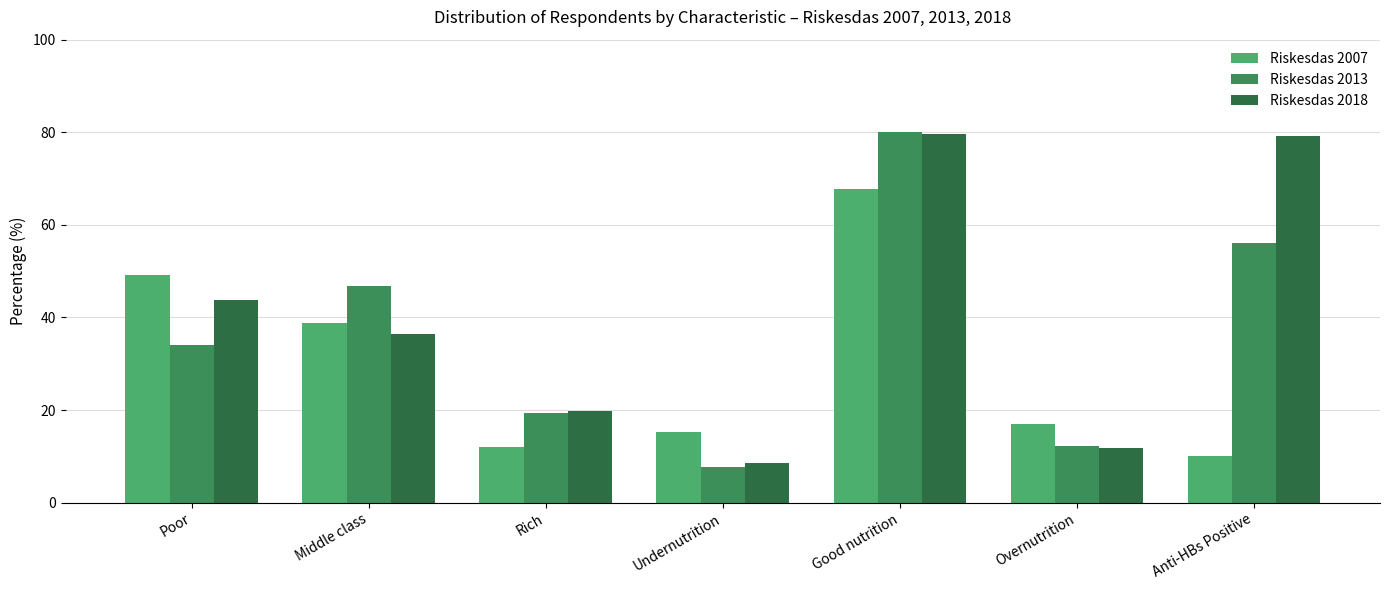

Which category has the lowest value across all series?

Undernutrition